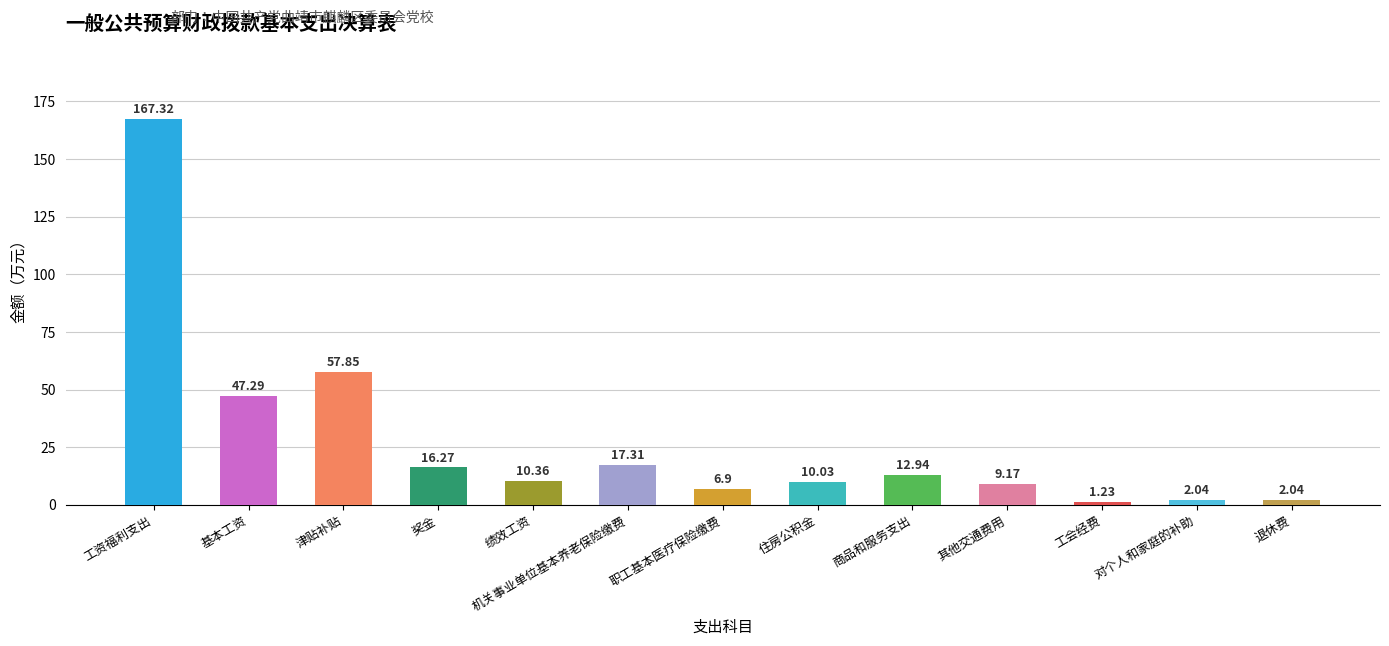

What is the change in value from 奖金 to 住房公积金?

-6.2